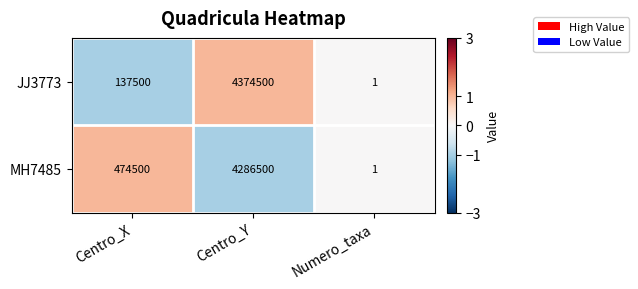

True or false: MH7485 has a value of 0 at Numero_taxa.

False